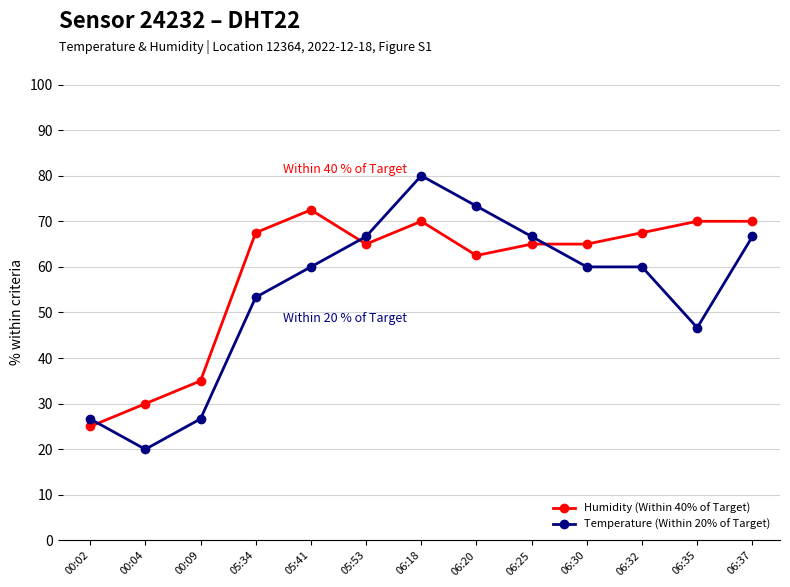

Where is the first local maximum for Temperature (Within 20% of Target)?

06:18